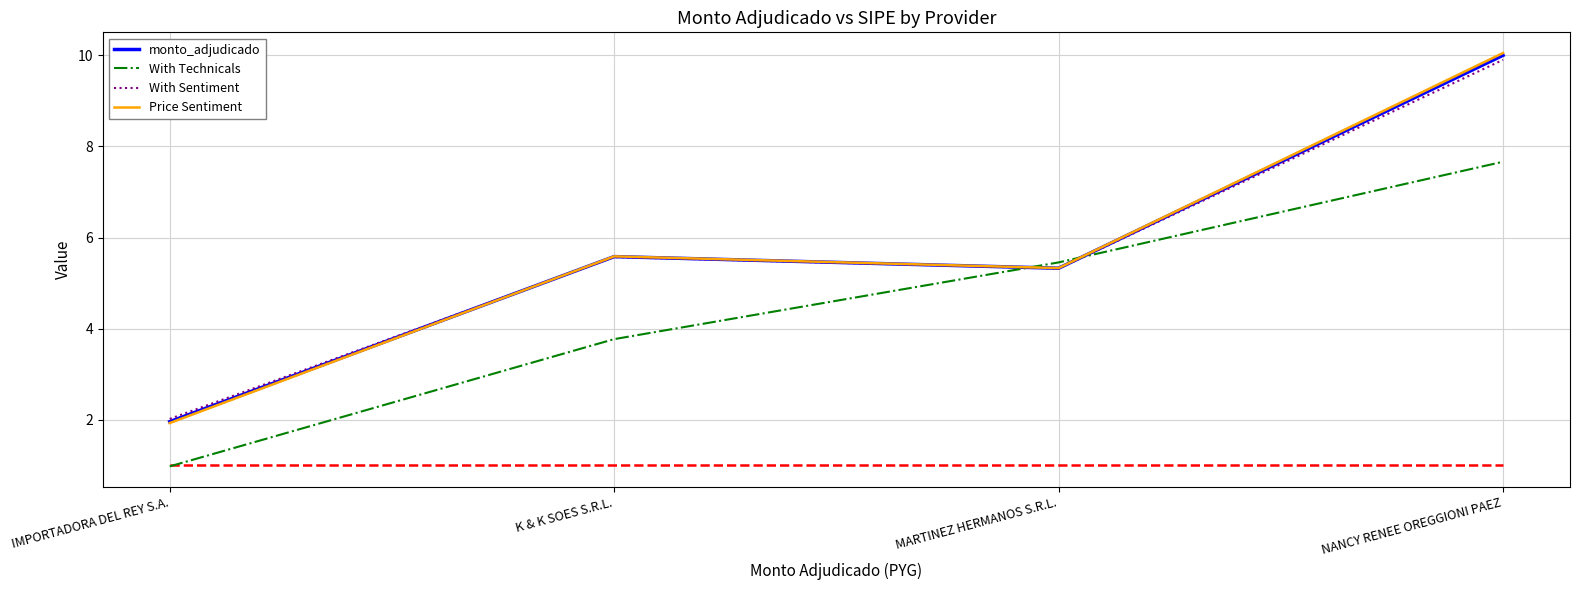

What is the minimum value for With Sentiment?

2.0